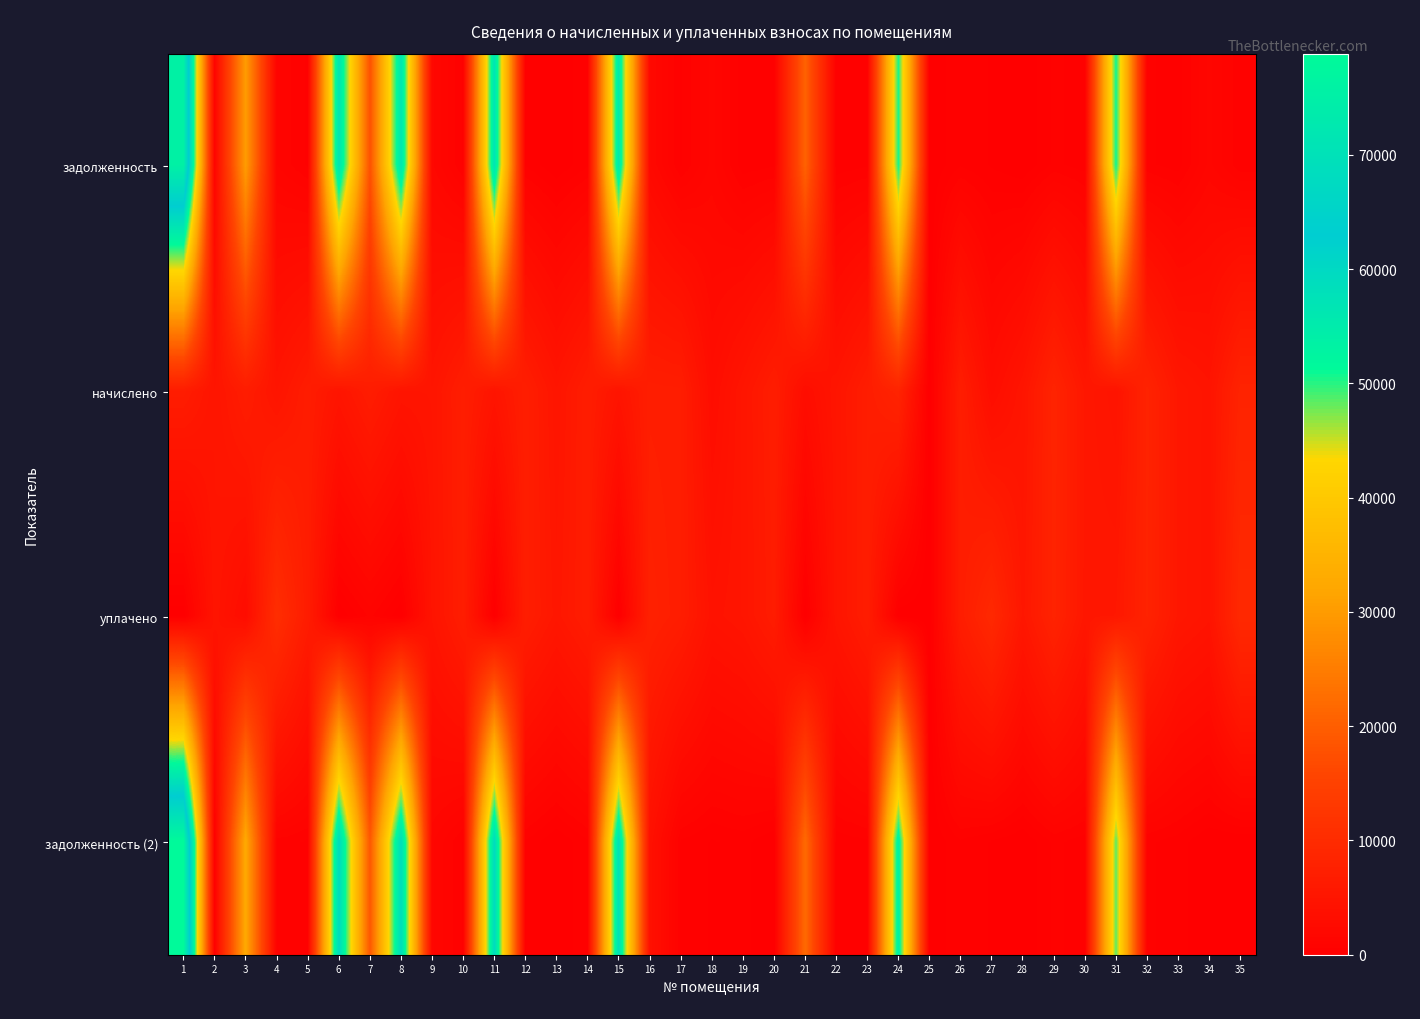

What is the difference between the highest and lowest values at 20?

6802.4